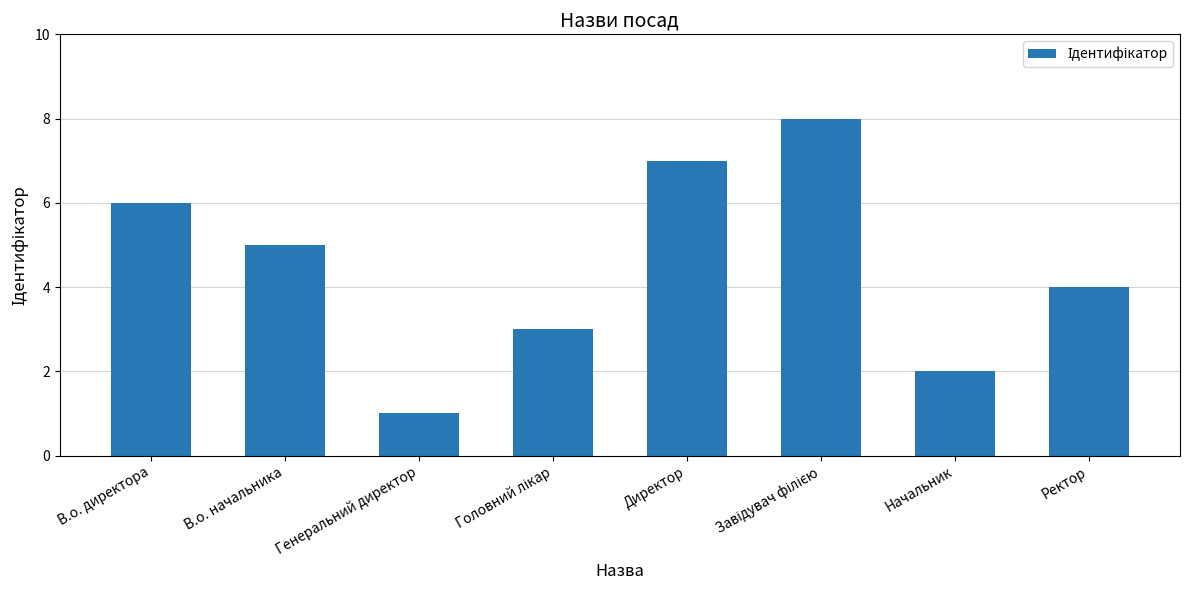

What is the label of the 8th bar from the right?

В.о. директора